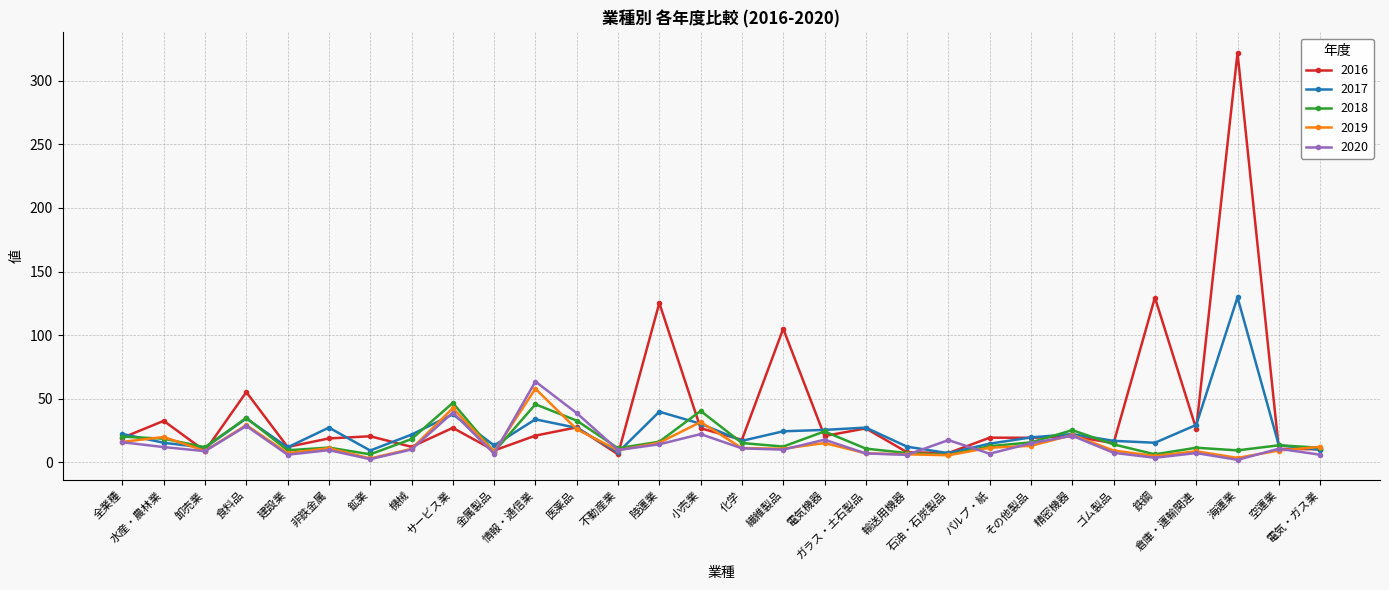

Which series has the largest range (max minus min)?

2016